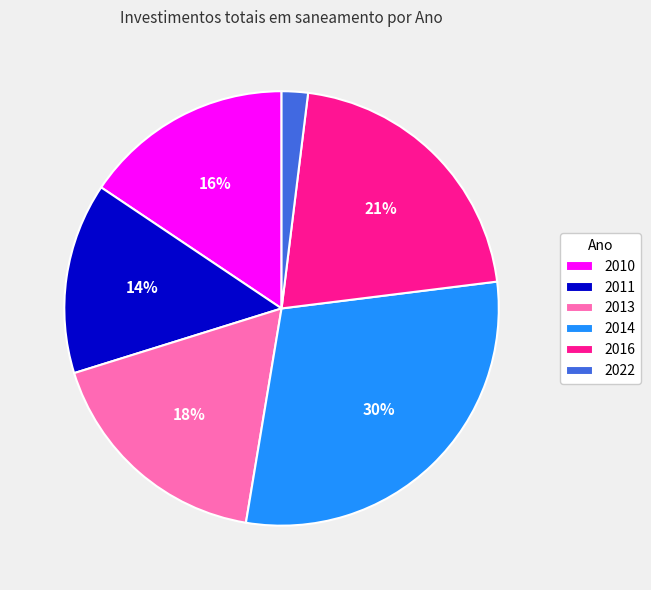

True or false: 2013 accounts for 27% of the total.

False